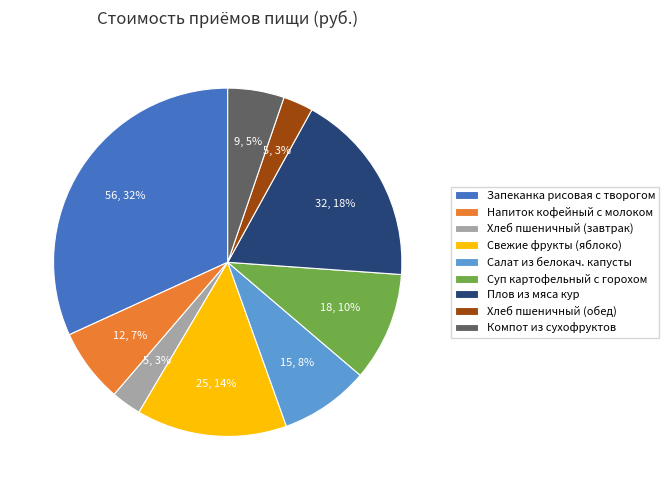

To the nearest percent, what portion does Свежие фрукты (яблоко) represent?

14%